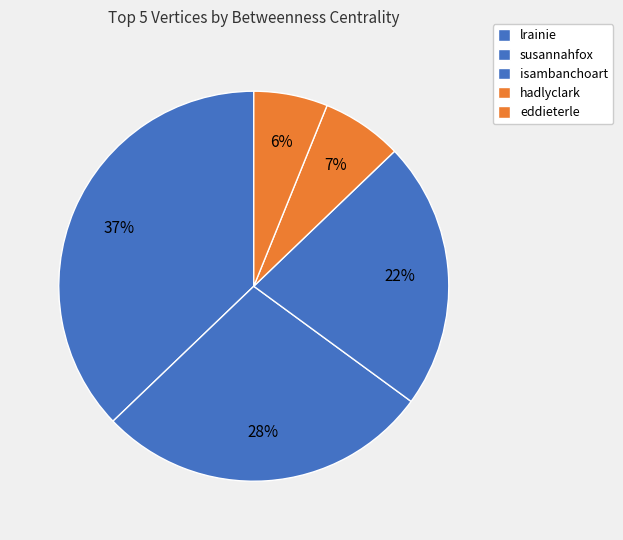

Is lrainie the majority of the pie?

No